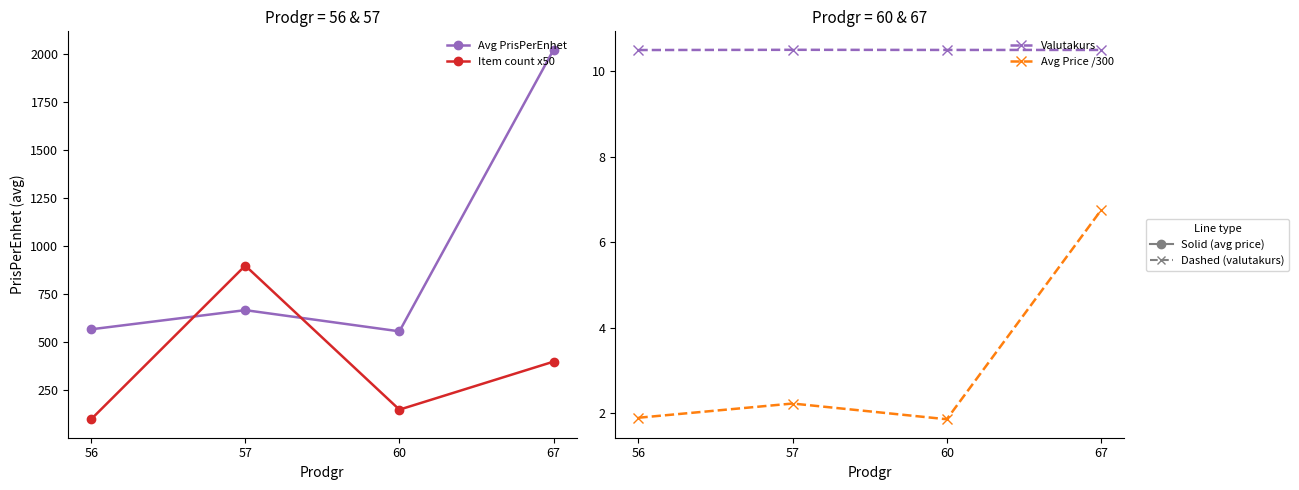

At which label is Avg Price /300 closest to 4?

57